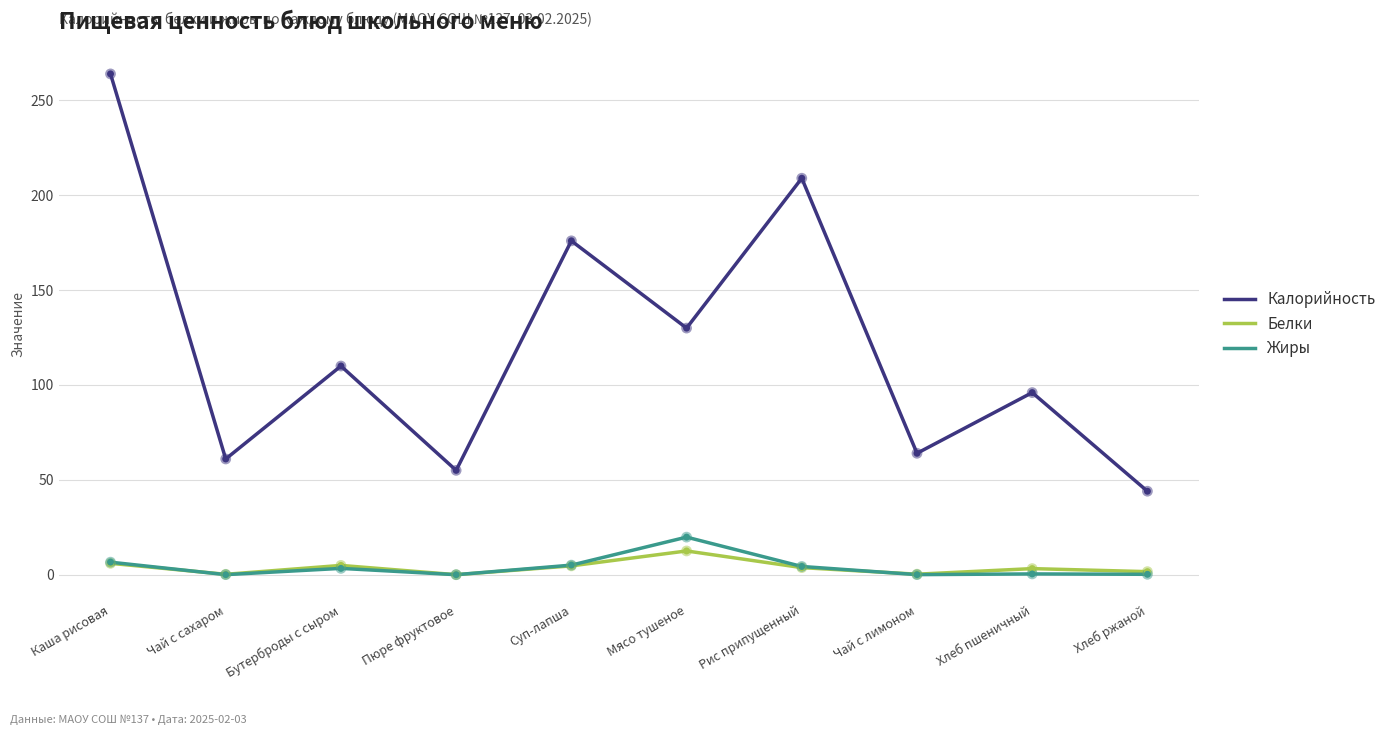

What is the difference between the highest and lowest values at Пюре фруктовое?

55.0